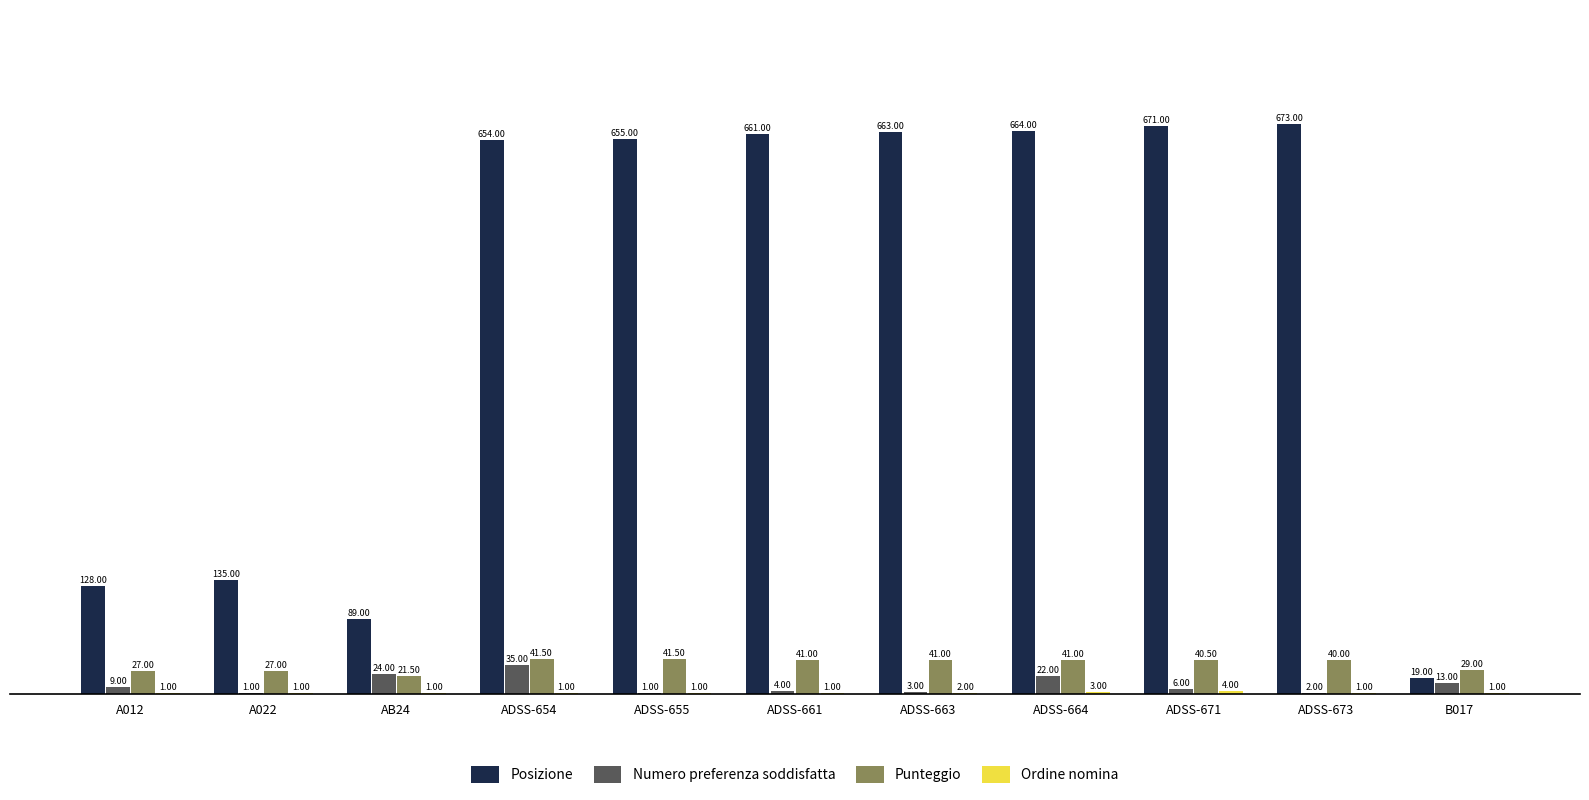

What is the total value across all series at B017?

62.0